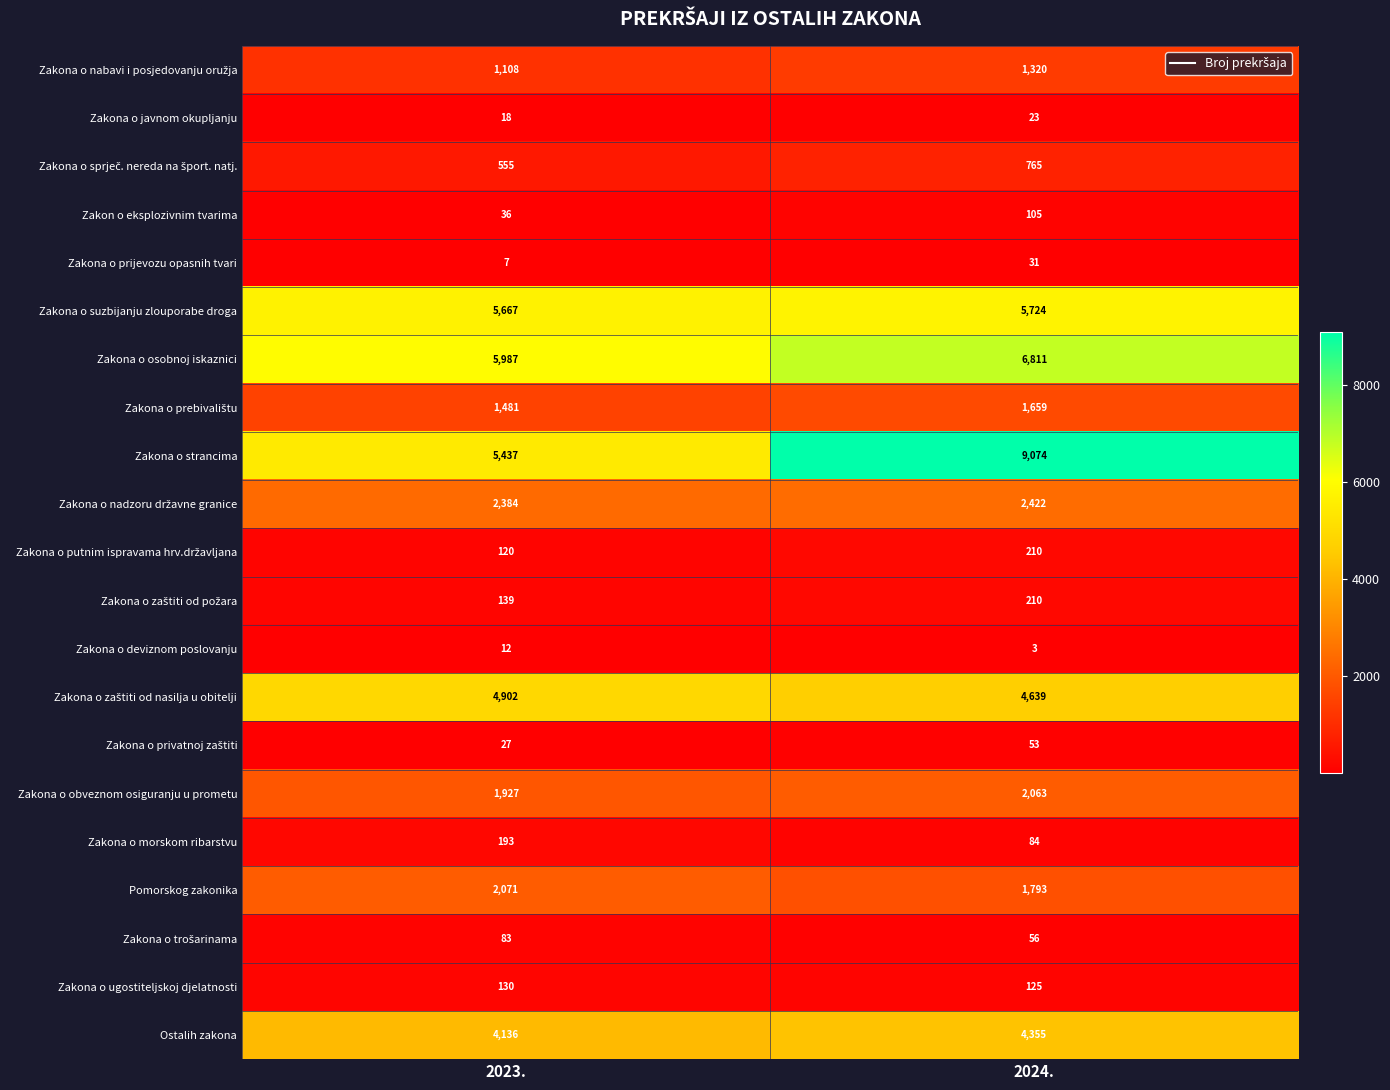

What is the difference between the maximum and minimum values in the Zakona o javnom okupljanju series?

5